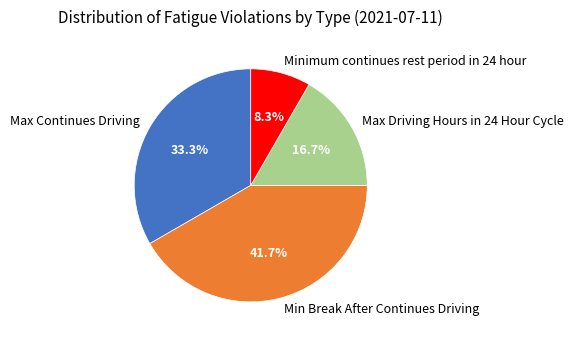

True or false: Minimum continues rest period in 24 hour accounts for 8% of the total.

True